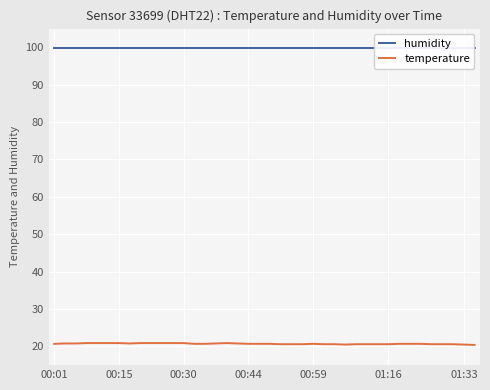

In temperature, how many points are lower than both neighbors (excluding endpoints)?

2